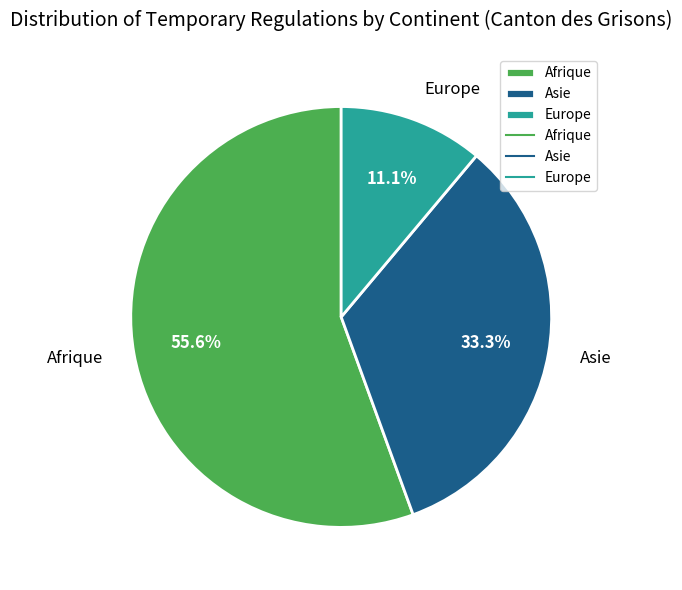

The Afrique slice represents 49% of the pie. True or false?

False